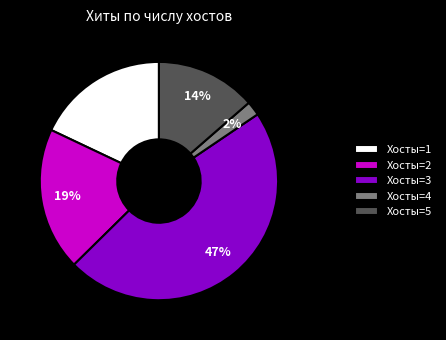

How many segments does this pie chart have?

5